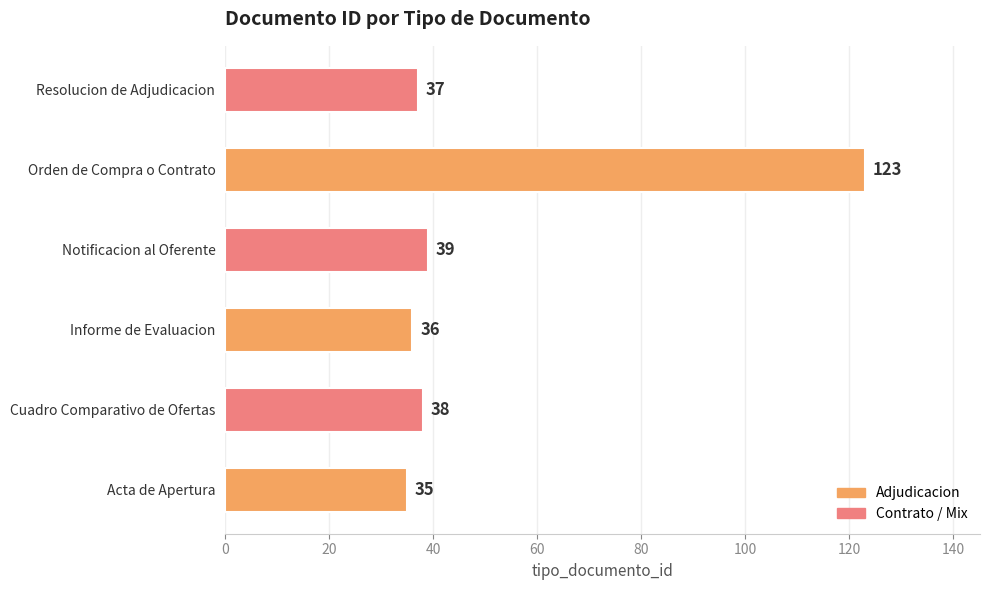

What is the smallest value displayed?

35